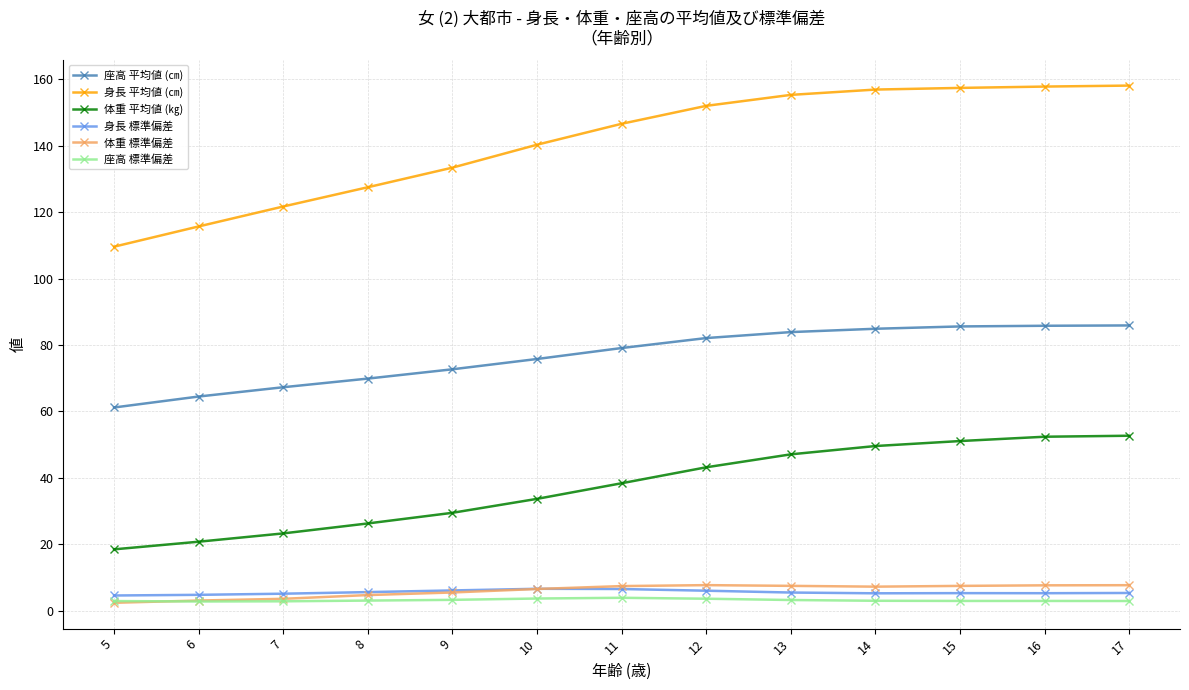

True or false: 座高 標準偏差 and 体重 平均値 (㎏) intersect in this chart.

False